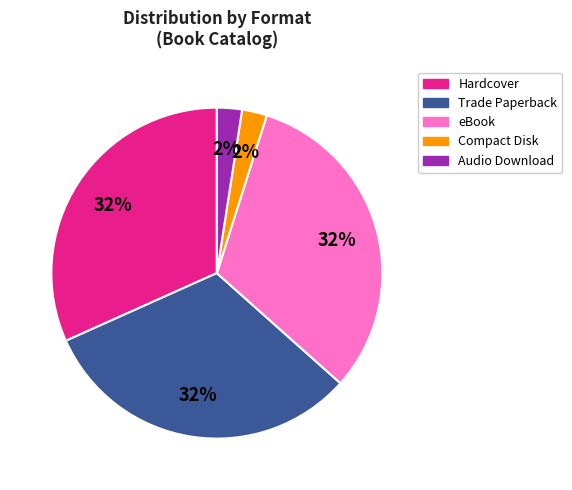

To the nearest percent, what is the average slice percentage?

20%